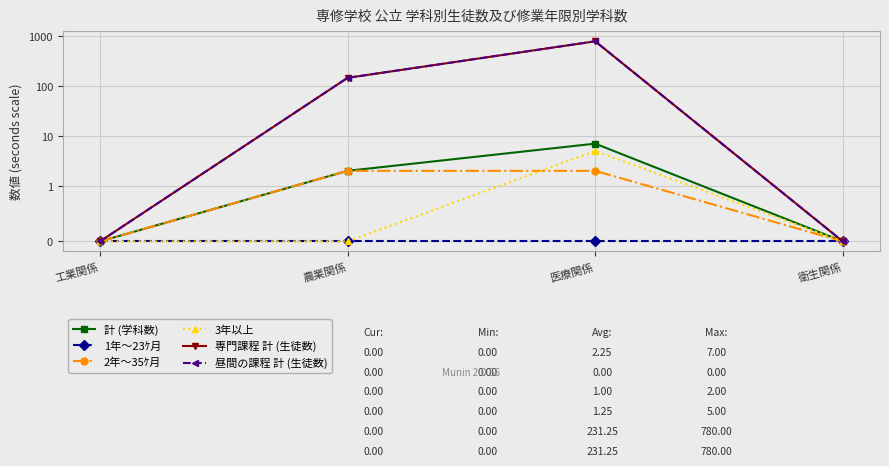

Count the 専門課程 計 (生徒数) values in the range 0 to 780.

4